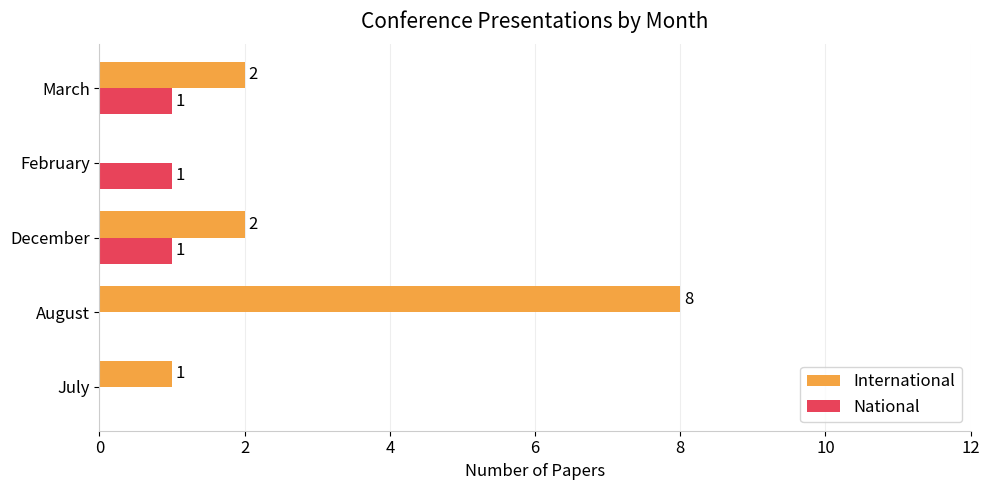

At which category is the sum across all series the highest?

August